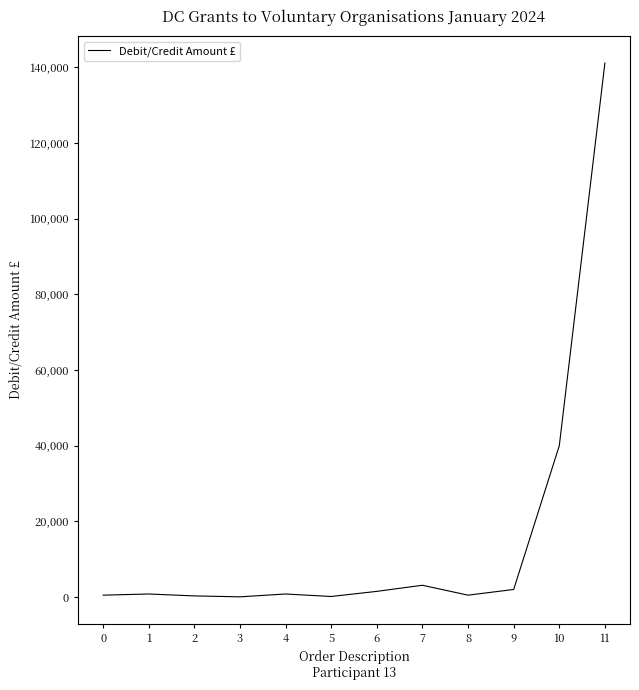

Is it true that the value at 11 is 141162.5?

True